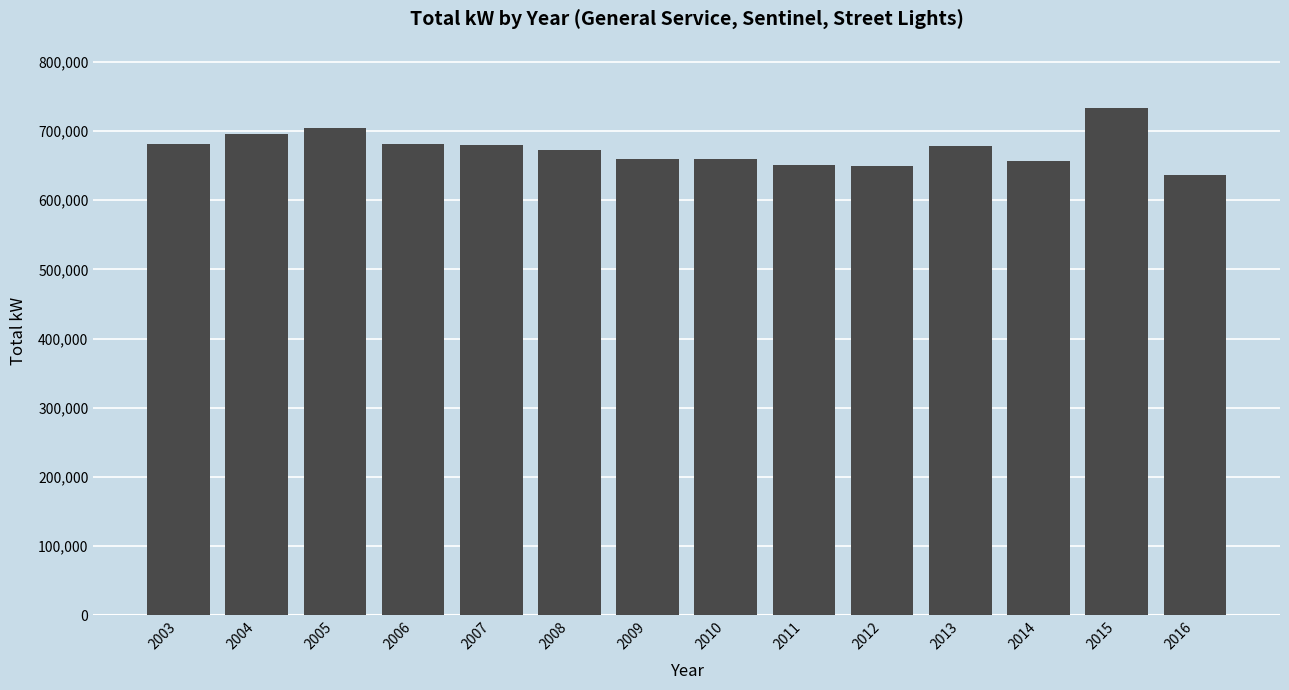

What is the value of the 4th bar from the left?

681622.0